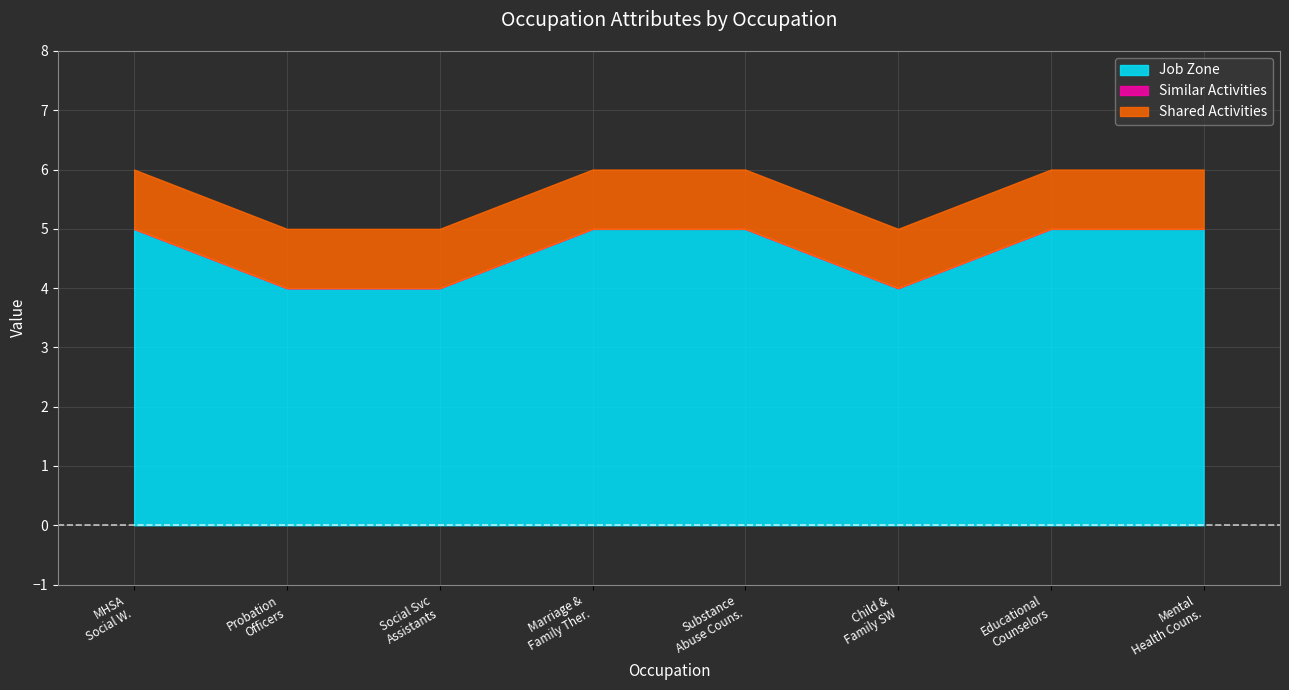

What is the value of the Shared Activities point at the 1st from the left?

1